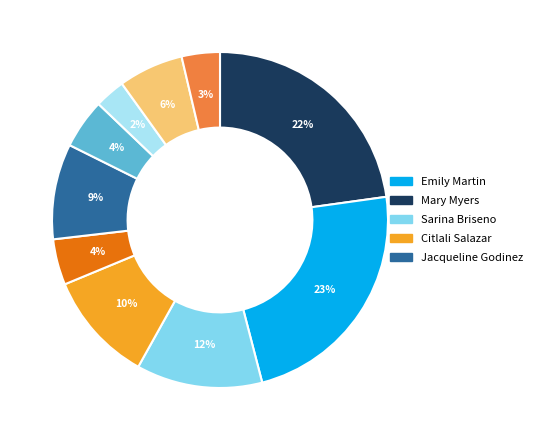

Between Sierra Venegas and Jacqueline Godinez, which is larger?

Jacqueline Godinez